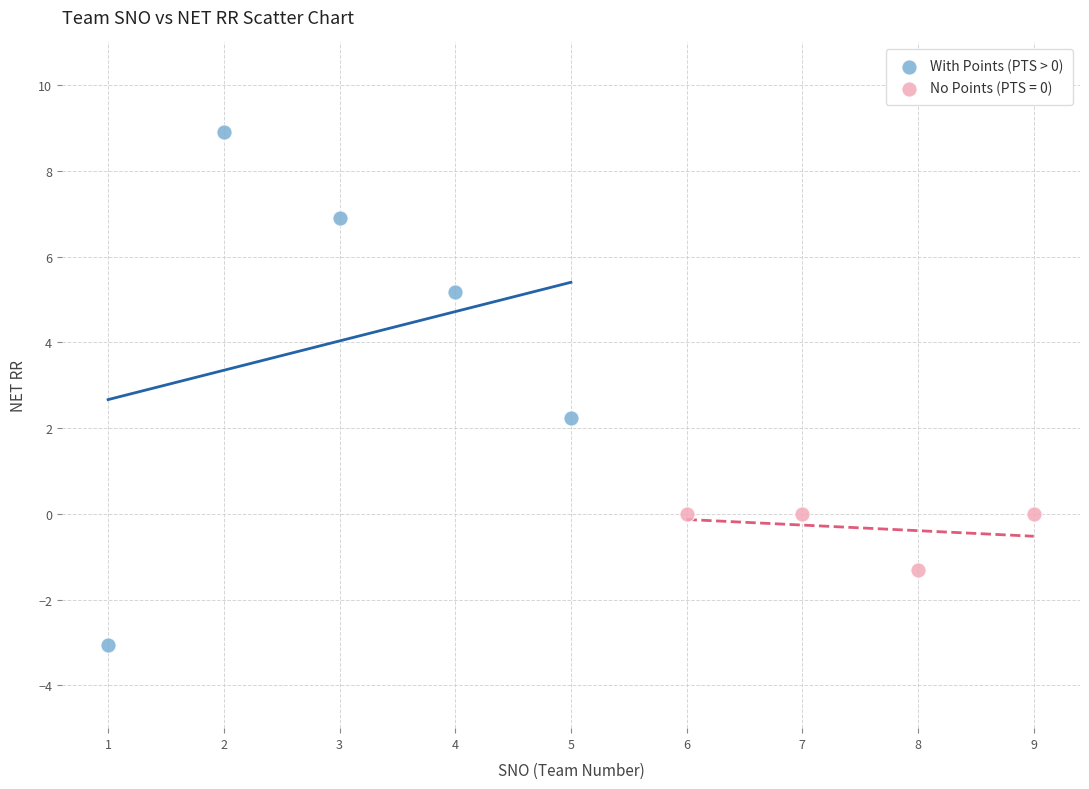

Which series has the widest spread of Y values?

With Points (PTS > 0)